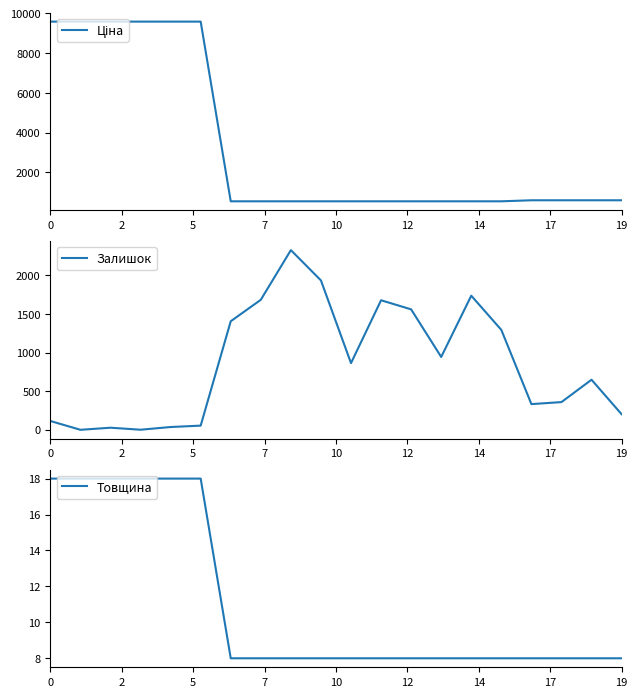

What is the highest value of the Залишок series?

2329